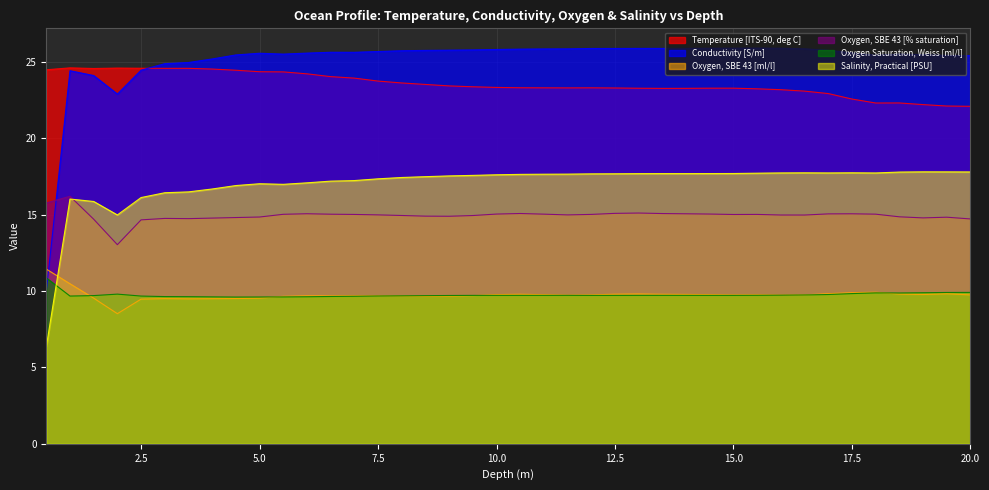

Where does the Oxygen, SBE 43 [% saturation] series first go above 15?

0.5